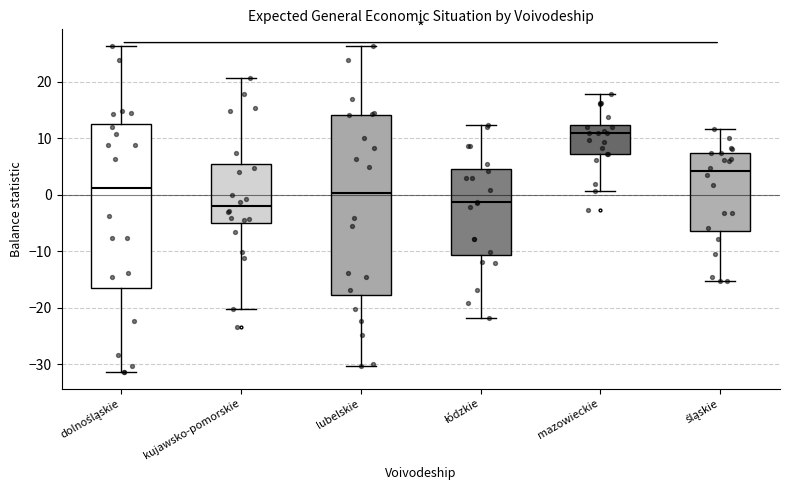

Reading left to right, transcribe this box plot: for each box, give where its median line is, the range the box spans, and where its two whiskers end, as read against the y-axis. The values are not printed on the chart, so give them approximately, as read against the axis.

dolnośląskie: median 1, box -16 to 13, whiskers -31 to 26
kujawsko-pomorskie: median -2, box -5 to 5, whiskers -20 to 21
lubelskie: median 0, box -18 to 14, whiskers -30 to 26
łódzkie: median -1, box -11 to 5, whiskers -22 to 12
mazowieckie: median 11, box 7 to 12, whiskers 1 to 18
śląskie: median 4, box -6 to 8, whiskers -15 to 12